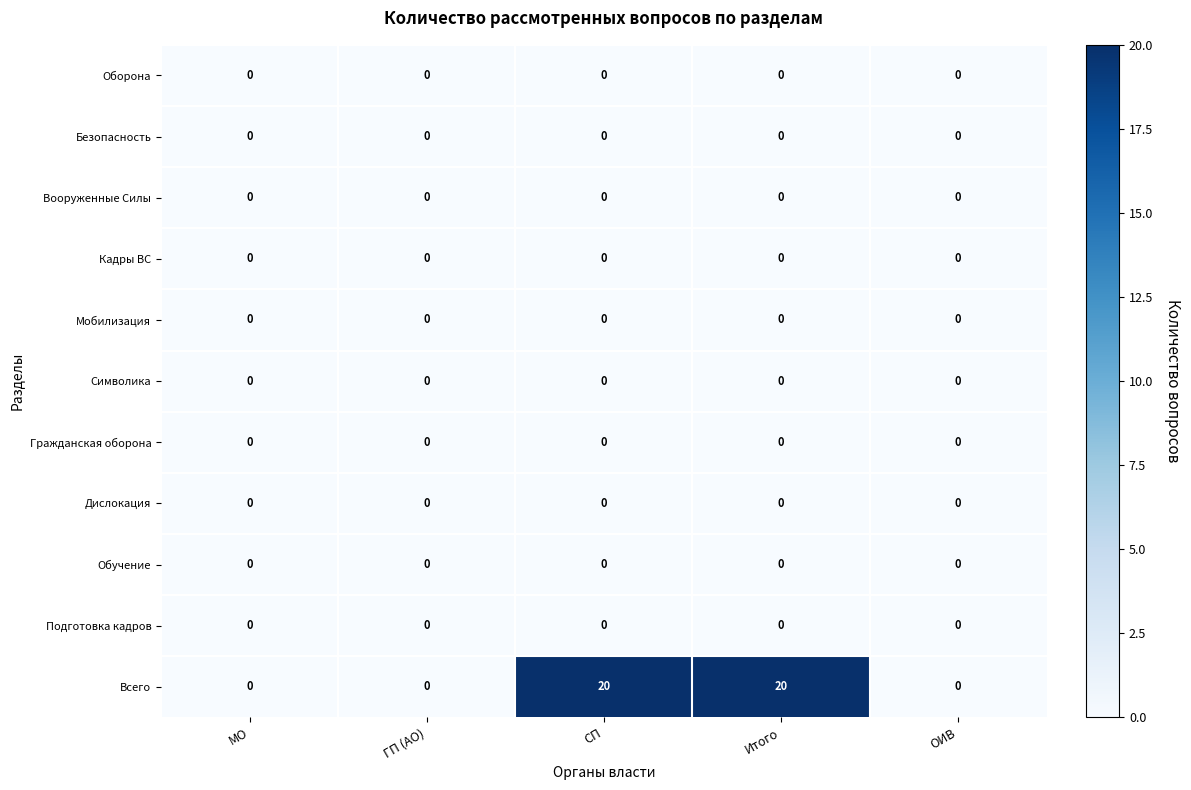

What is the greatest value displayed?

20